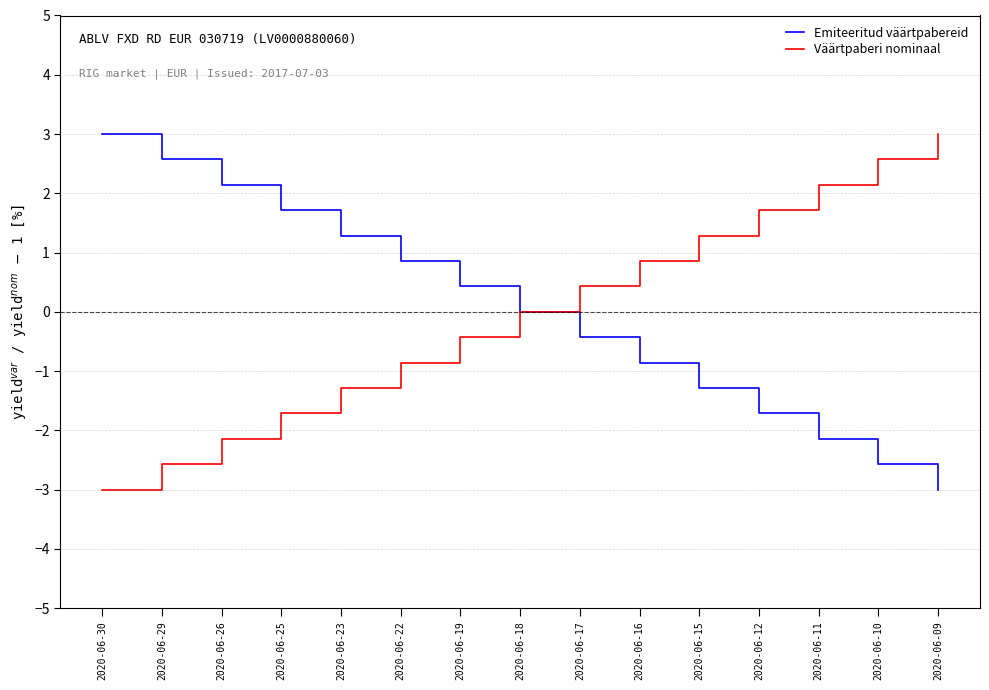

What is the maximum value shown in the chart?

3.0